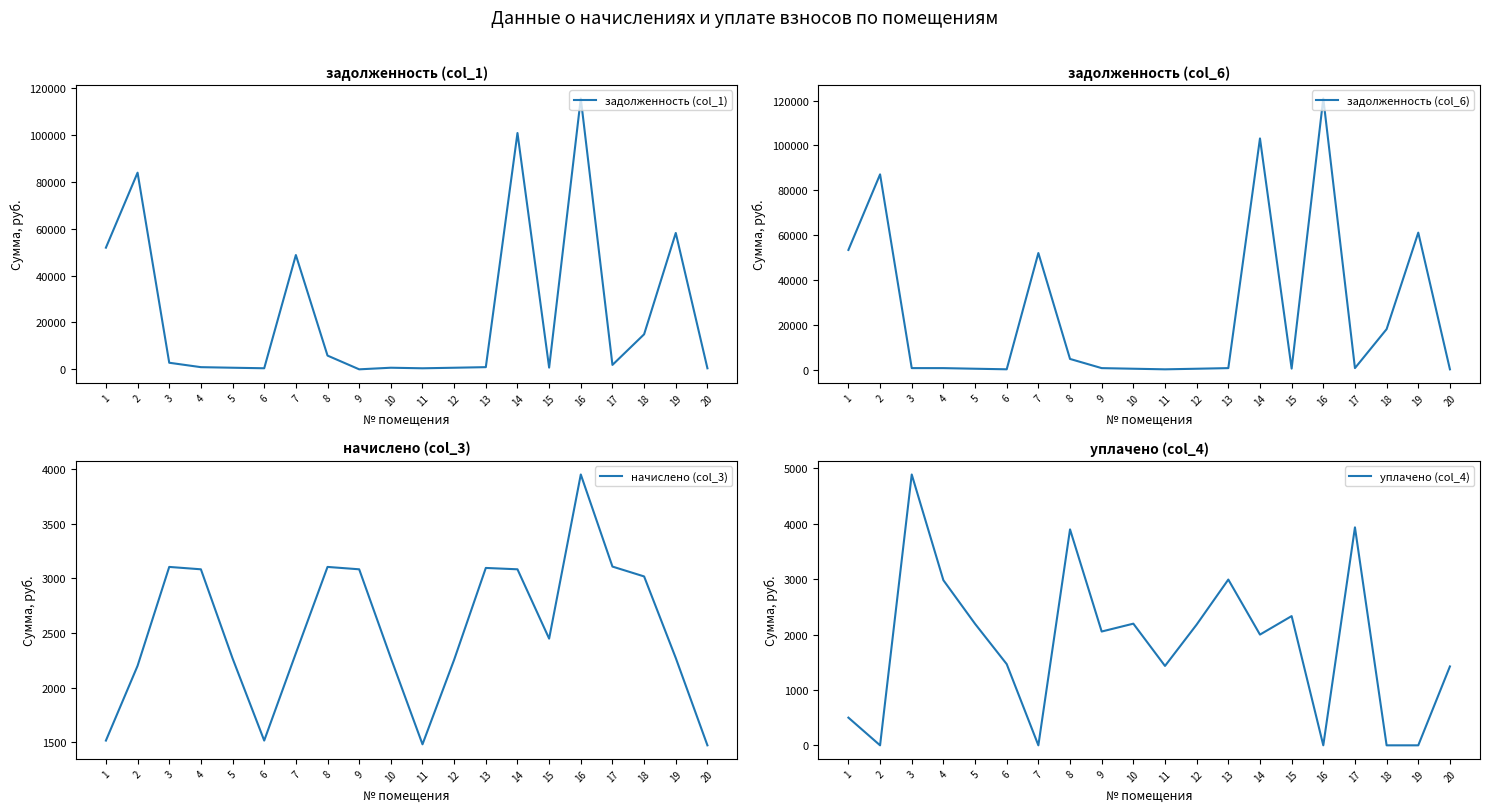

What is the average value of the уплачено (col_4) series?

1824.6